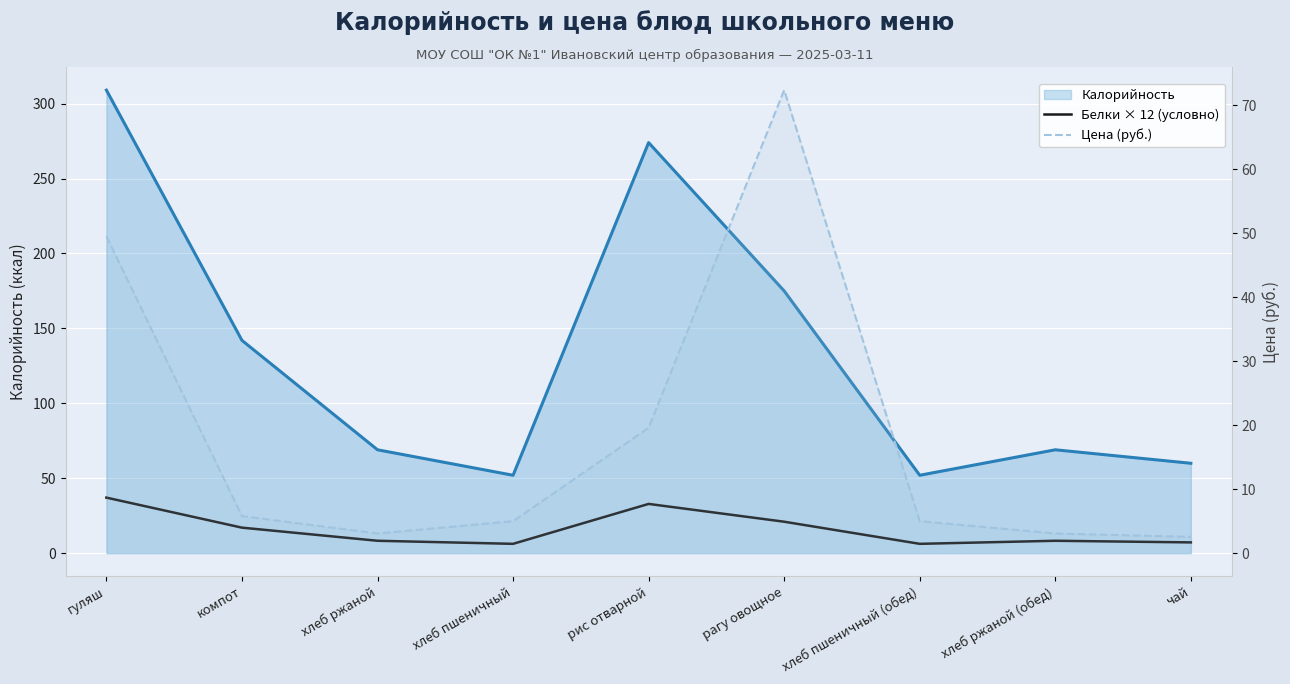

Which series has the largest range (max minus min)?

Цена (руб.)